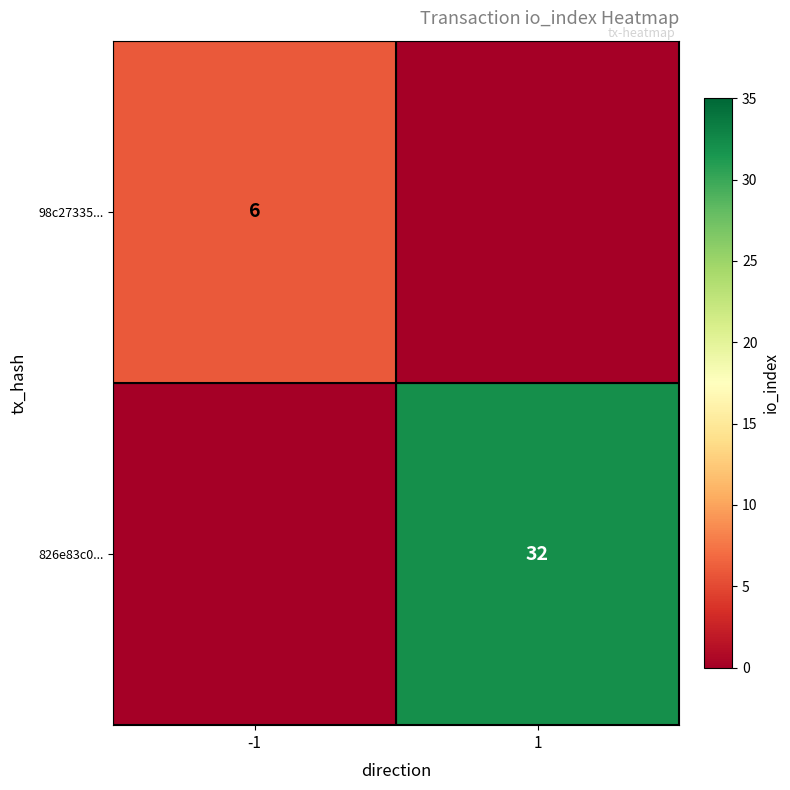

Is the value of 826e83c0... at 1 greater than the value of 98c27335... at -1?

Yes